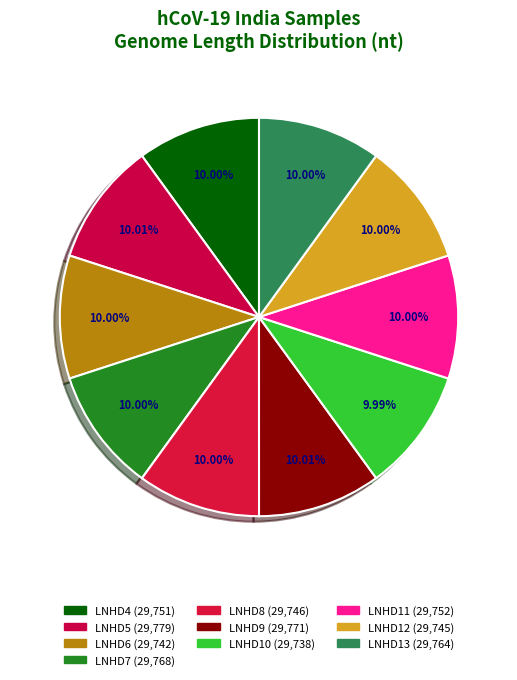

What percentage do LNHD4 and LNHD6 together represent?

20.0%